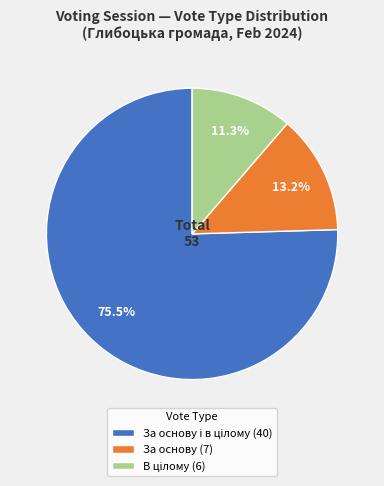

Does any single category account for the majority?

Yes